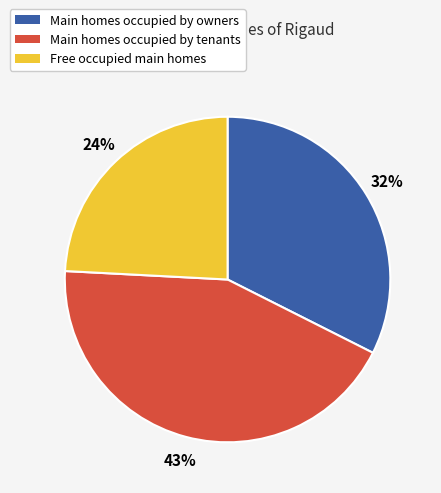

True or false: Free occupied main homes accounts for 24% of the total.

True